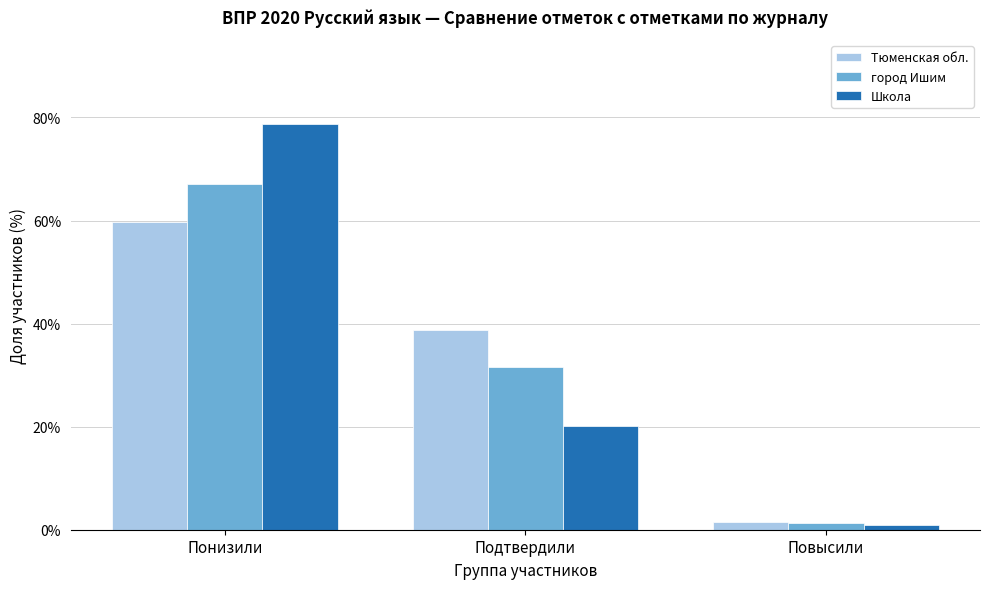

Which label corresponds to the largest value in the chart?

Понизили